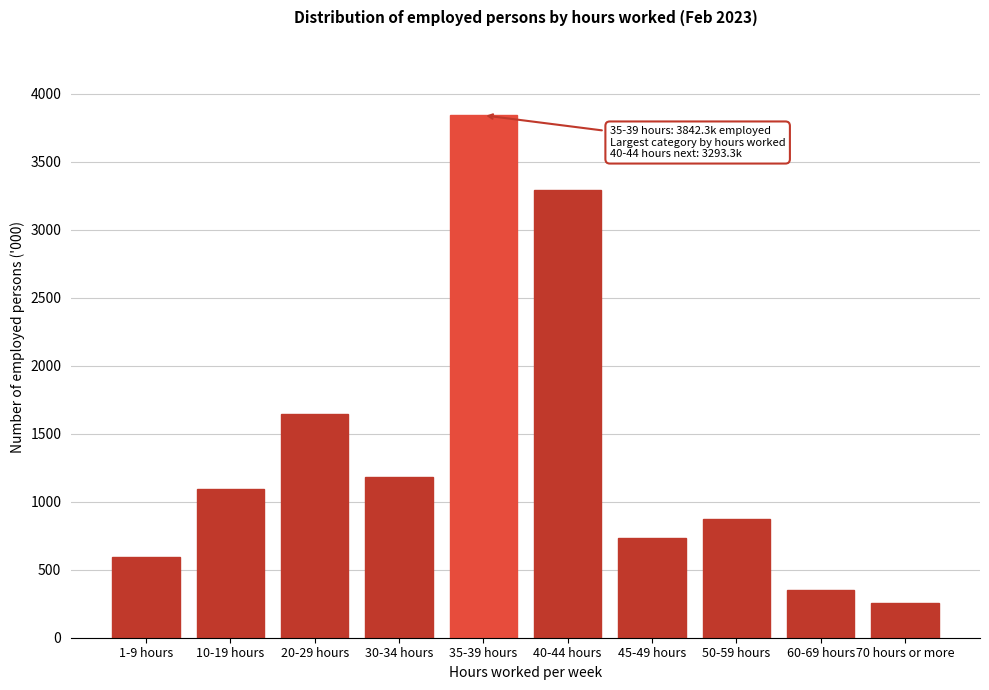

Reading left to right, transcribe all the data shown in this chart.

1-9 hours=594.4	10-19 hours=1094.0	20-29 hours=1644.1	30-34 hours=1179.0	35-39 hours=3842.3	40-44 hours=3293.3	45-49 hours=735.7	50-59 hours=874.1	60-69 hours=354.4	70 hours or more=255.8